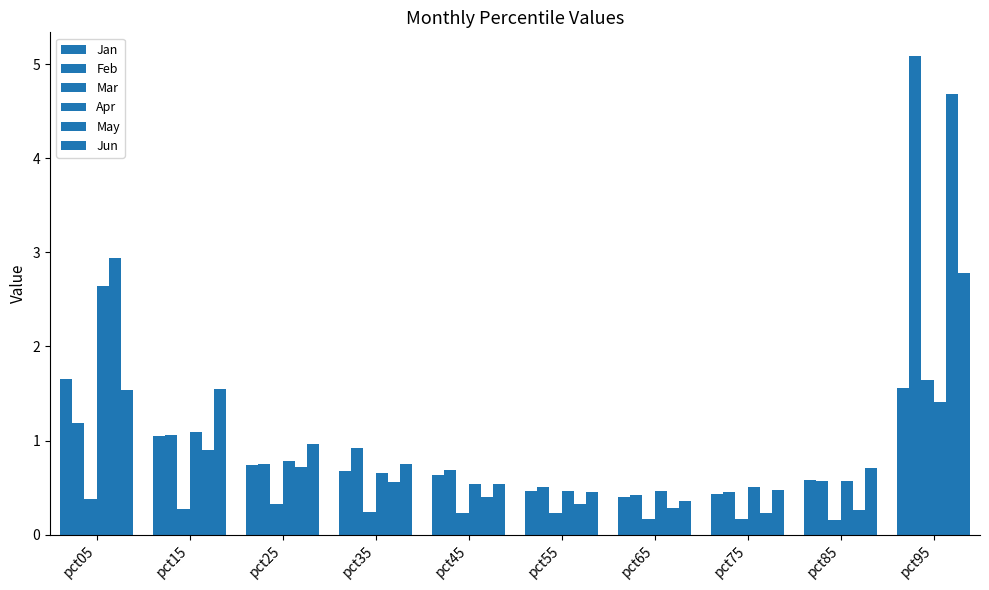

What is the value of the Jun bar at the 7th from the left?

0.4